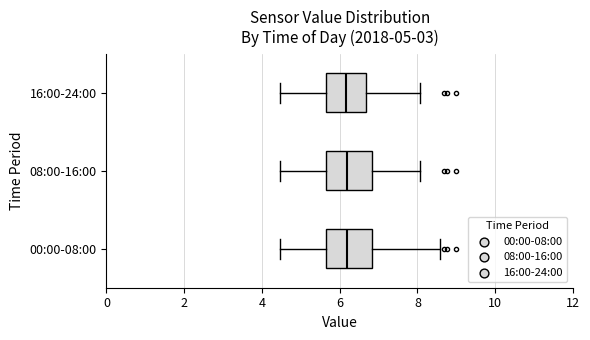

Where does the left whisker of the box for 08:00-16:00 end on the x-axis? The values are not printed on the chart, so give them approximately, as read against the axis.

4.4